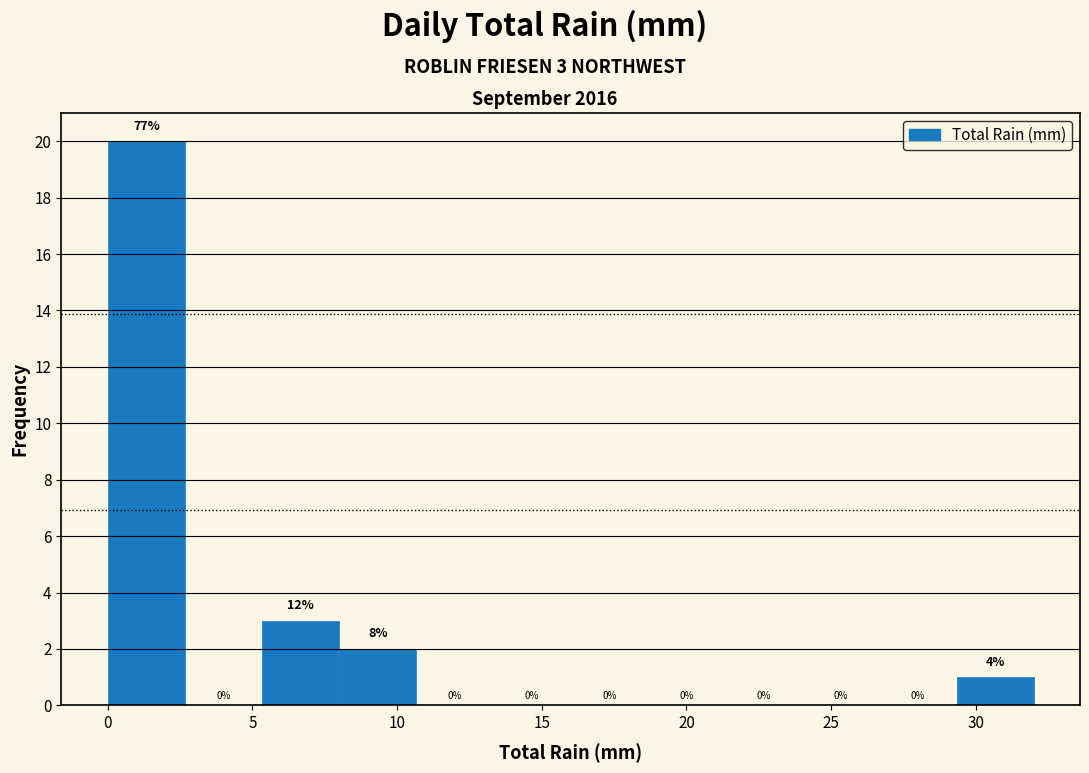

Which range on the x-axis has the tallest bar?

0.0 to 2.5